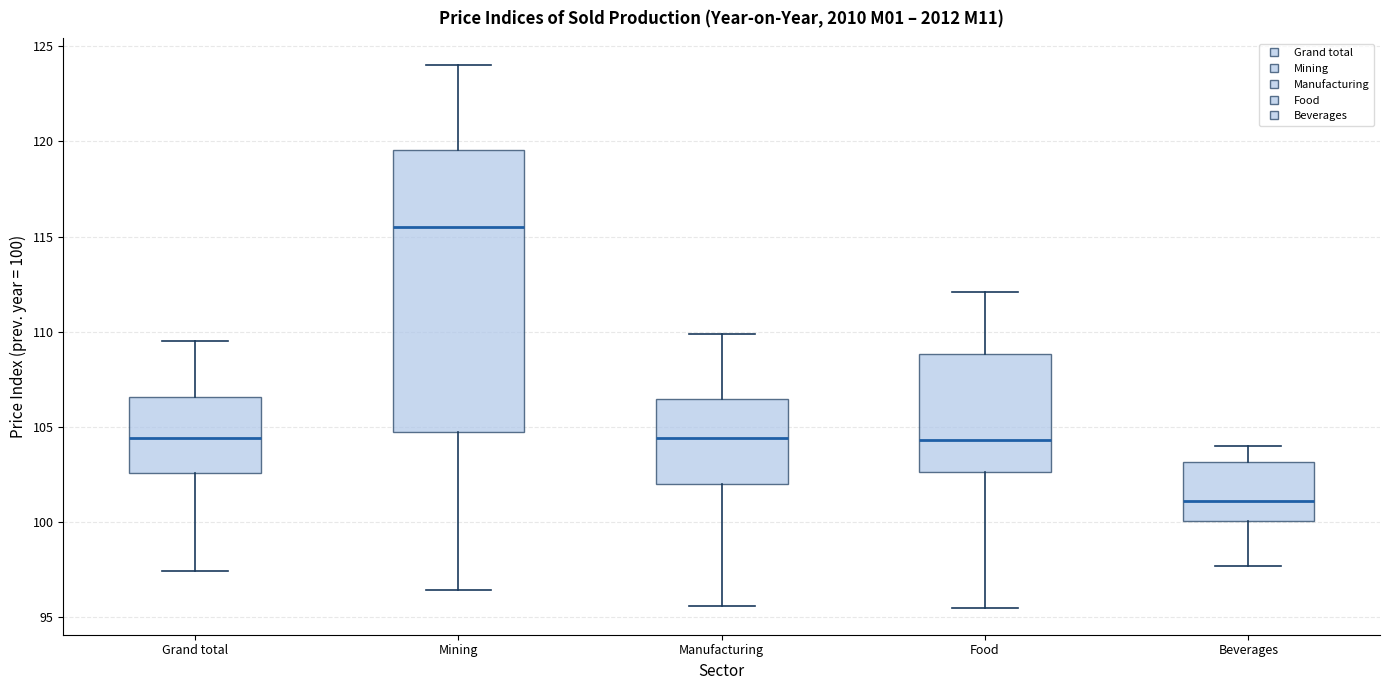

Which box's median line is the lowest?

Beverages